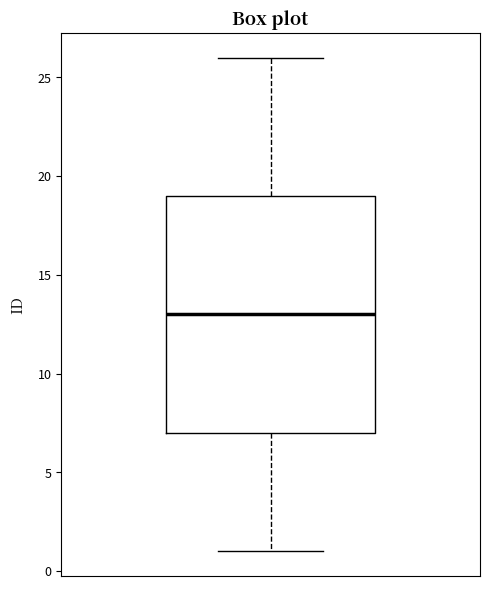

Where does the upper whisker of the box end on the y-axis? The values are not printed on the chart, so give them approximately, as read against the axis.

26